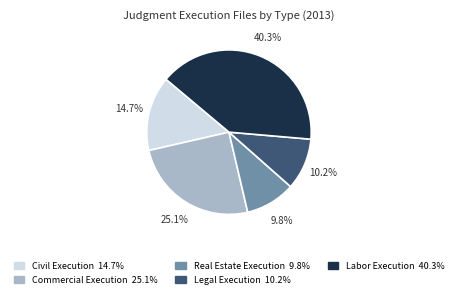

Does Real Estate Execution account for over 50% of the chart?

No